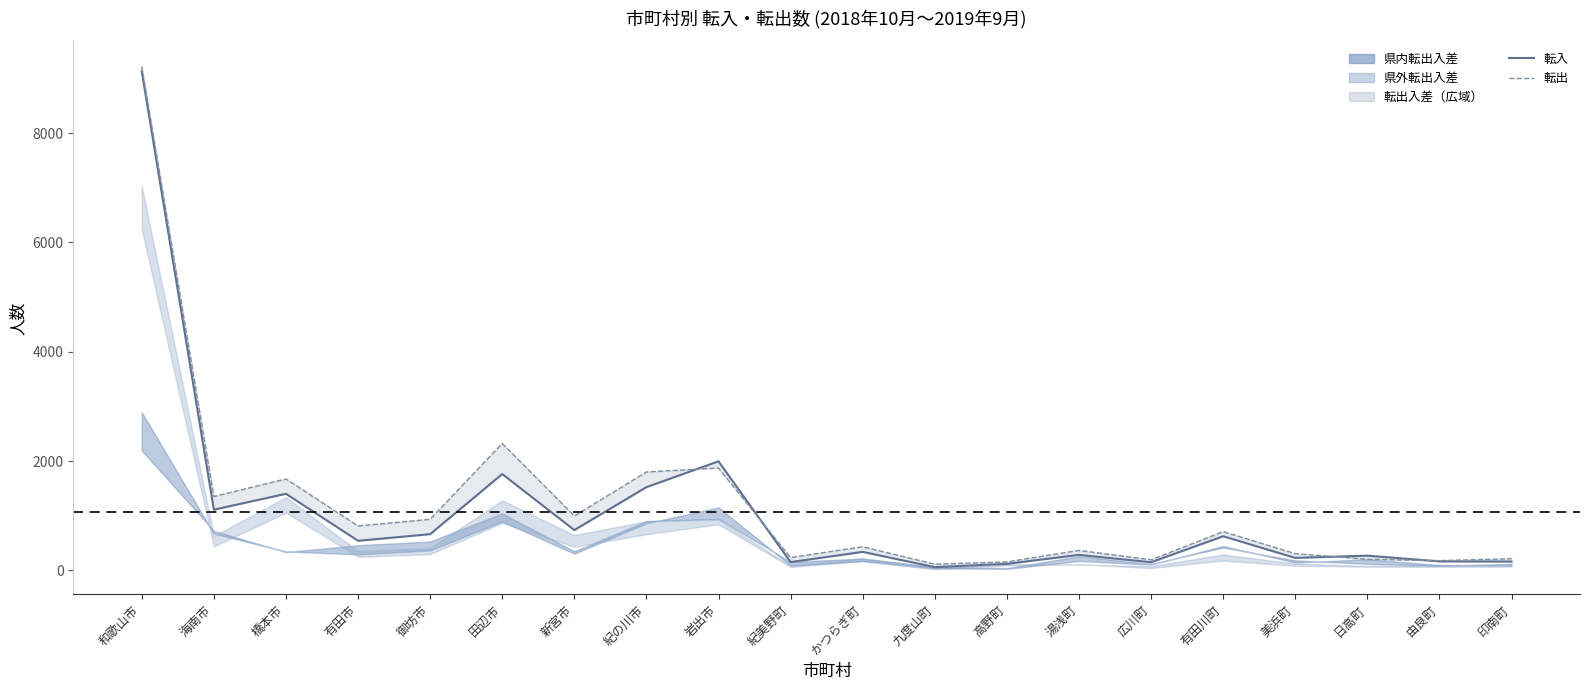

At which category is the sum across all series the highest?

和歌山市